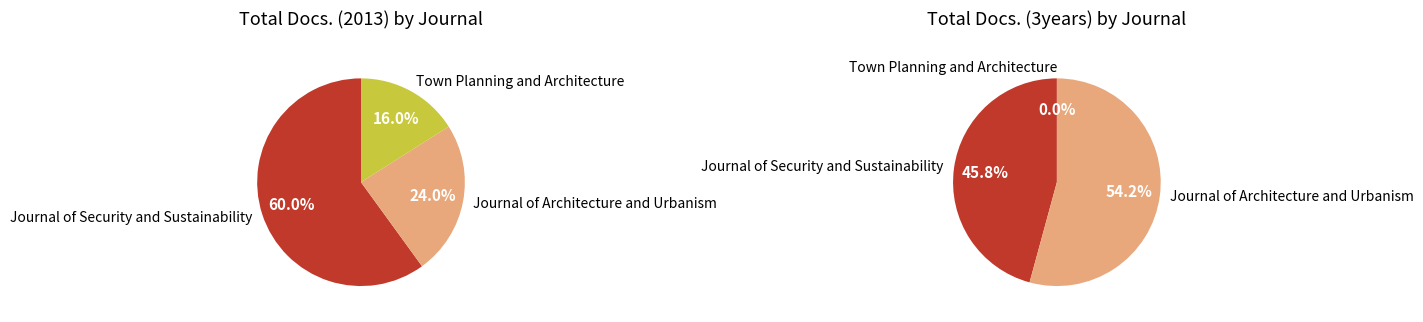

What portion of the pie excludes Journal of Security and Sustainability?

40.0%